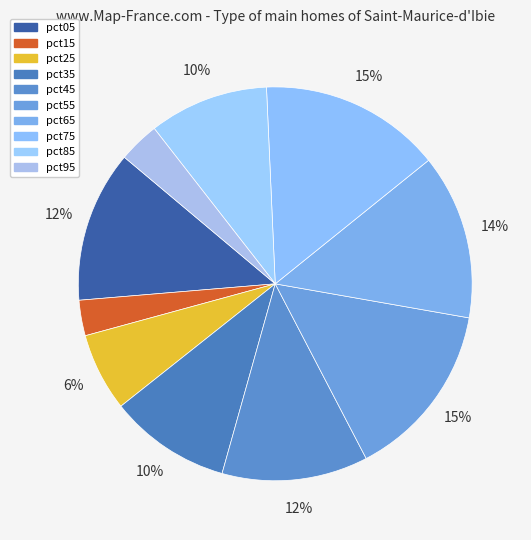

How many slices are in this pie chart?

10